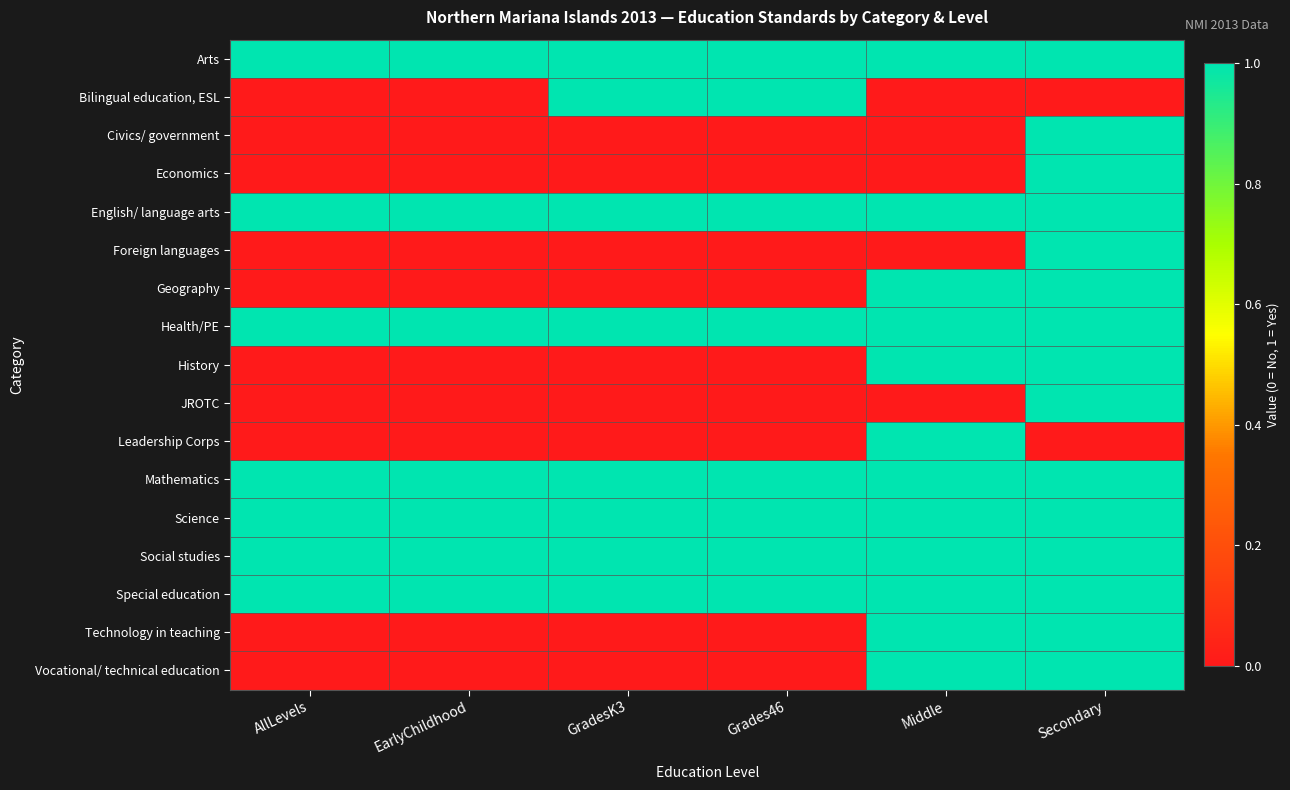

List the series in order of their peak value, highest first.

Arts, Bilingual education, ESL, Civics/ government, Economics, English/ language arts, Foreign languages, Geography, Health/PE, History, JROTC, Leadership Corps, Mathematics, Science, Social studies, Special education, Technology in teaching, Vocational/ technical education